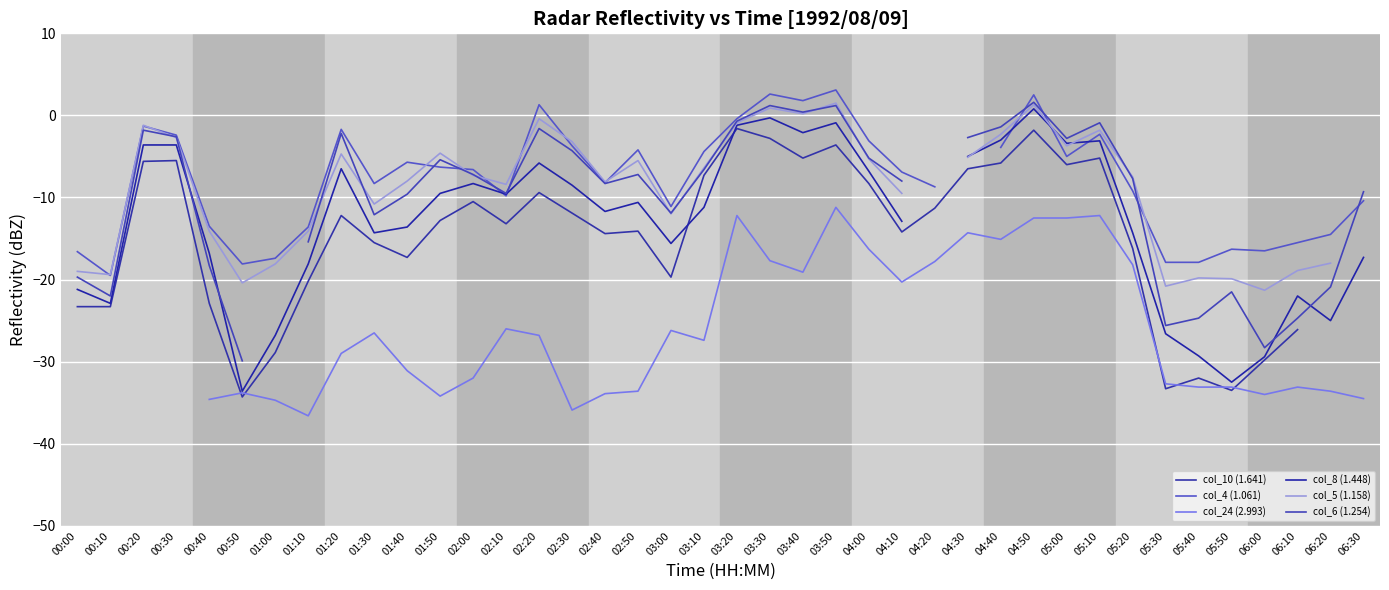

The value of col_5 (1.158) at 03:00 is -12.0. True or false?

True